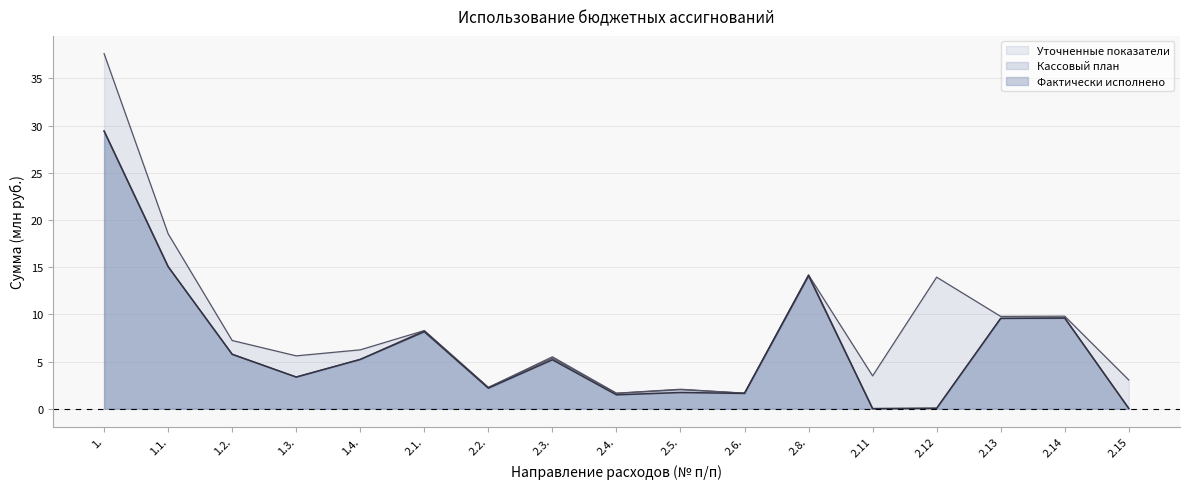

At which category is the sum across all series the highest?

1.